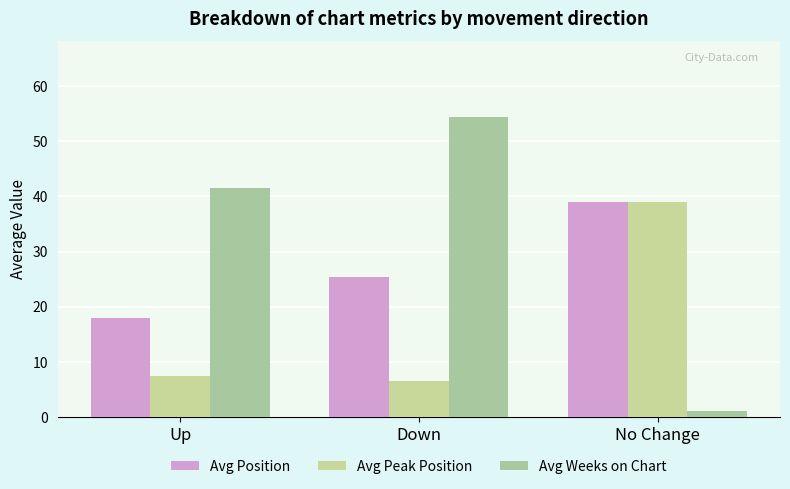

Is the value of Avg Peak Position at No Change greater than the value of Avg Weeks on Chart at Up?

No